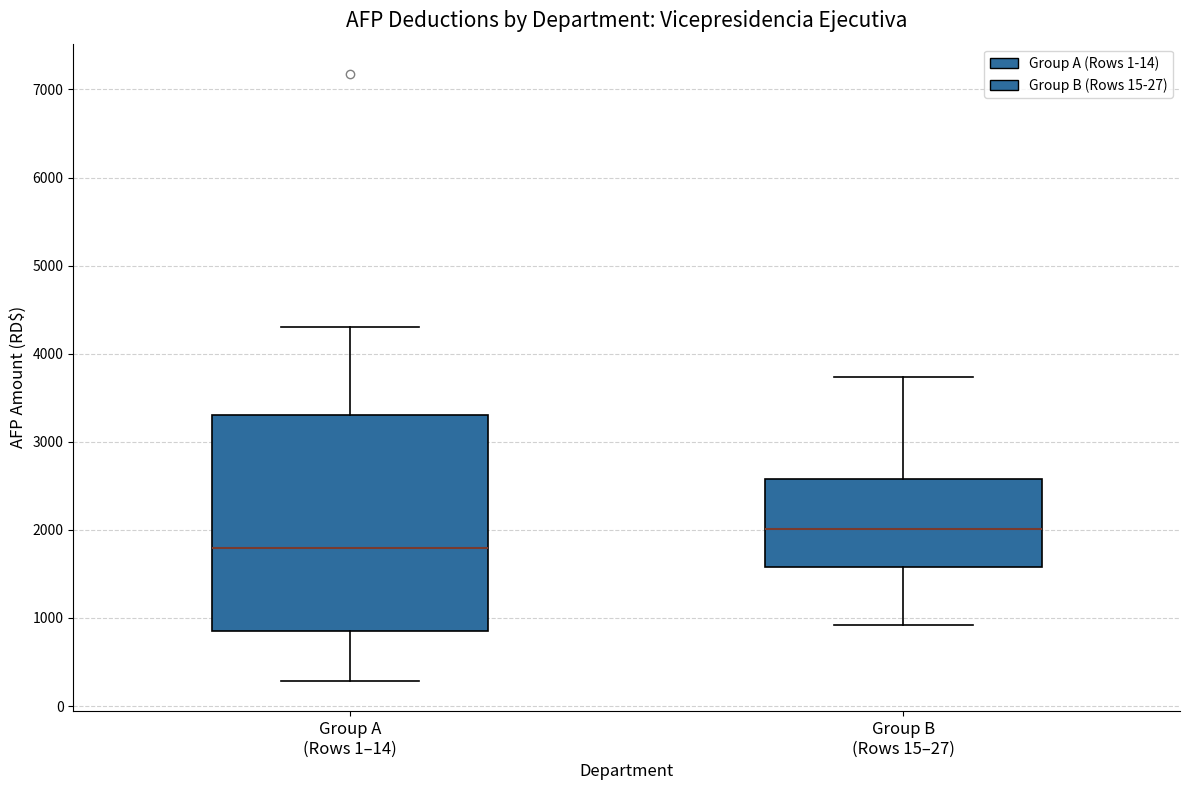

Reading left to right, transcribe this box plot: for each box, give where its median line is, the range the box spans, and where its two whiskers end, as read against the y-axis. The values are not printed on the chart, so give them approximately, as read against the axis.

Group A (Rows 1–14): median 1800, box 800 to 3300, whiskers 300 to 4300
Group B (Rows 15–27): median 2000, box 1600 to 2600, whiskers 900 to 3700